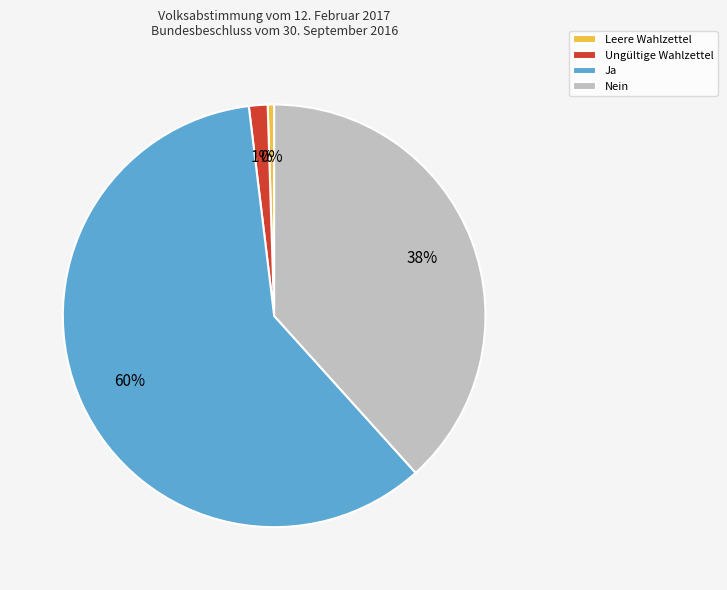

How many slices are in this pie chart?

4